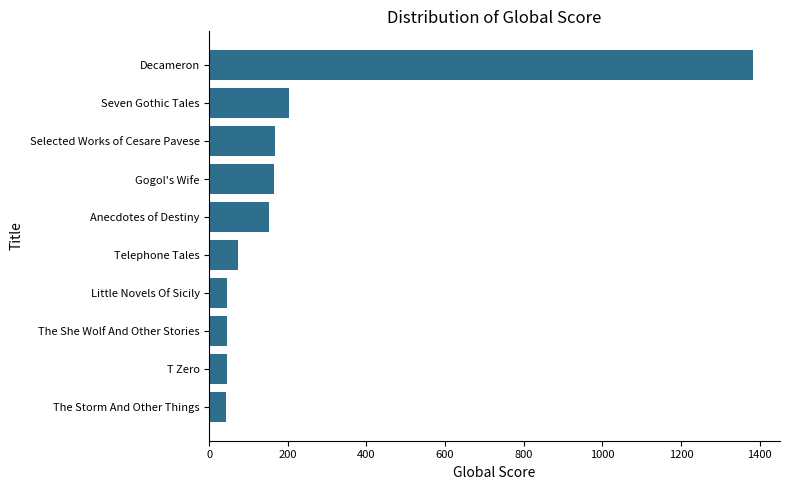

What is the difference between the second highest and minimum values?

162